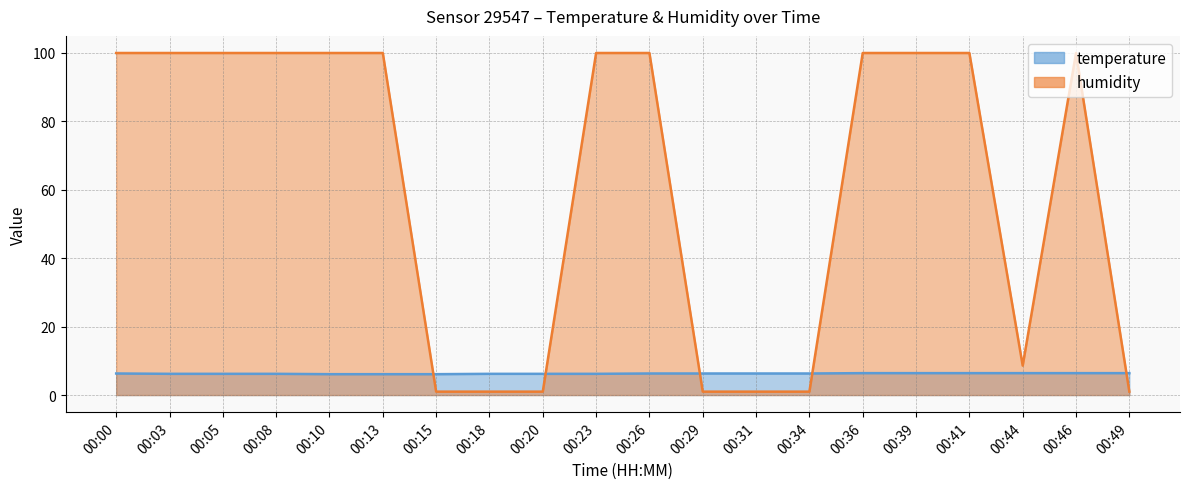

How many data points does each series have?

20